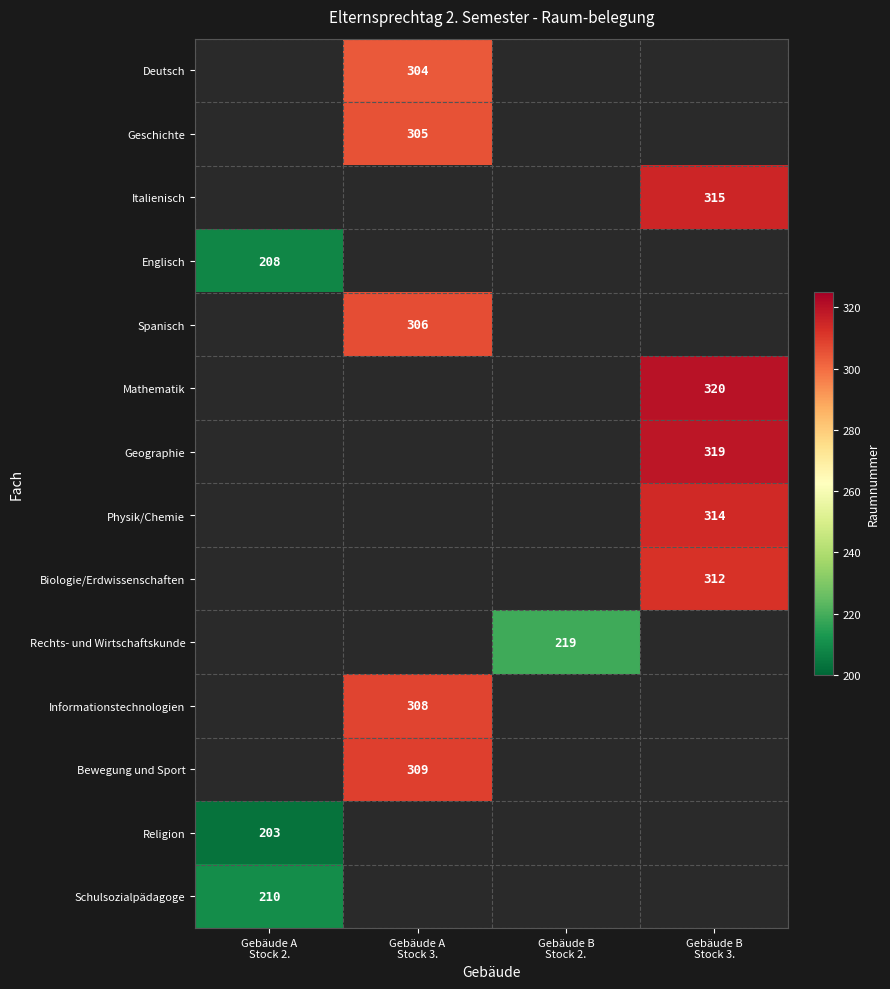

Between Gebäude B
Stock 3. and Gebäude A
Stock 3., which is larger?

Gebäude A
Stock 3.